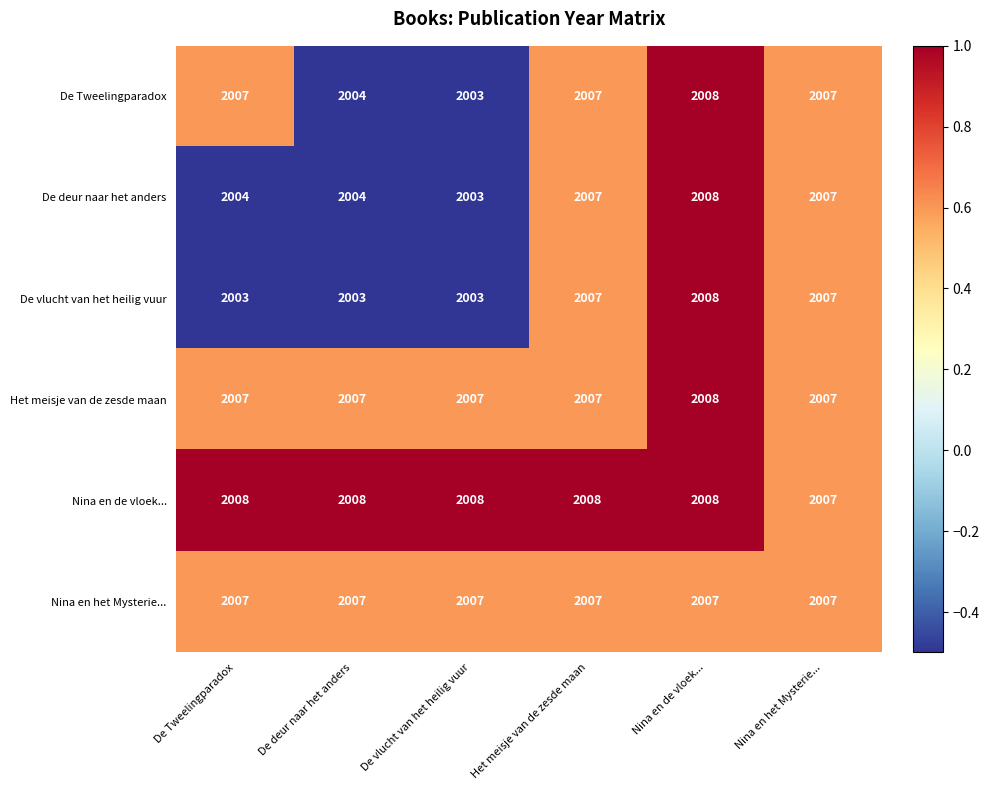

Between De Tweelingparadox and De deur naar het anders, which series saw the biggest shift?

De Tweelingparadox